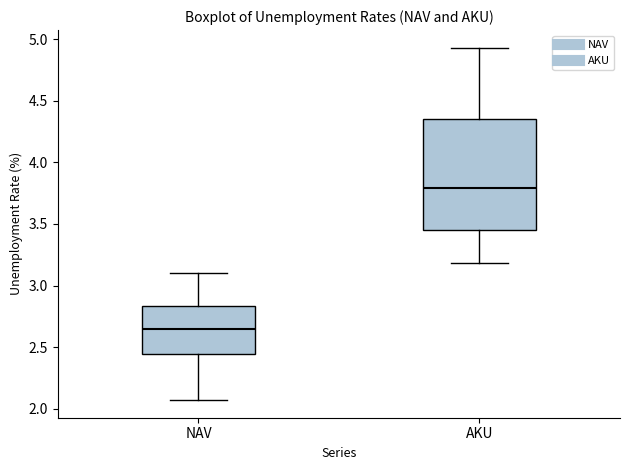

Which box is the tallest, from its lower edge to its upper edge?

AKU